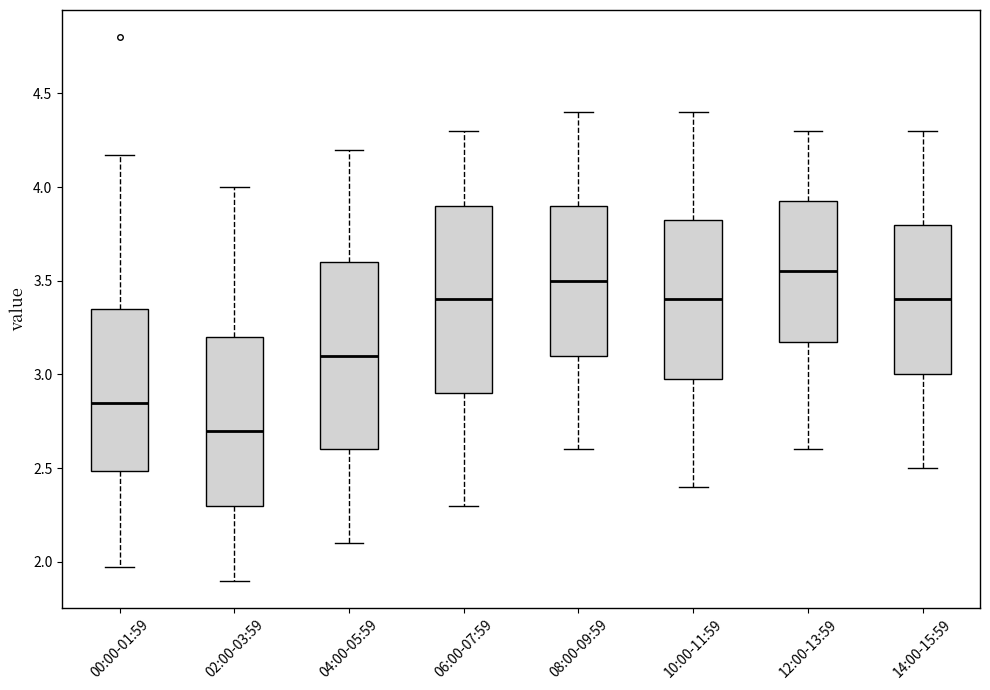

Reading left to right, read every box against the y-axis: the position of its median line, the range the box covers, and the ends of its whiskers. The values are not printed on the chart, so give them approximately, as read against the axis.

00:00-01:59: median 2.85, box 2.50 to 3.35, whiskers 1.95 to 4.15
02:00-03:59: median 2.70, box 2.30 to 3.20, whiskers 1.90 to 4.00
04:00-05:59: median 3.10, box 2.60 to 3.60, whiskers 2.10 to 4.20
06:00-07:59: median 3.40, box 2.90 to 3.90, whiskers 2.30 to 4.30
08:00-09:59: median 3.50, box 3.10 to 3.90, whiskers 2.60 to 4.40
10:00-11:59: median 3.40, box 3.00 to 3.85, whiskers 2.40 to 4.40
12:00-13:59: median 3.55, box 3.20 to 3.95, whiskers 2.60 to 4.30
14:00-15:59: median 3.40, box 3.00 to 3.80, whiskers 2.50 to 4.30